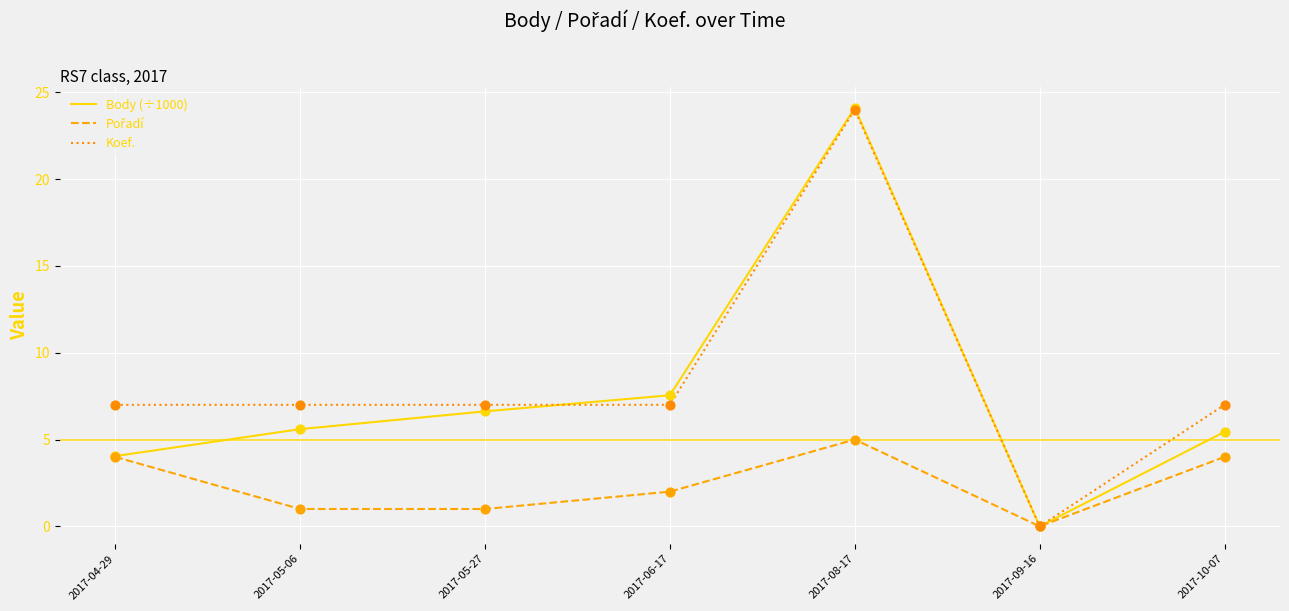

At which category is the sum across all series the highest?

2017-08-17